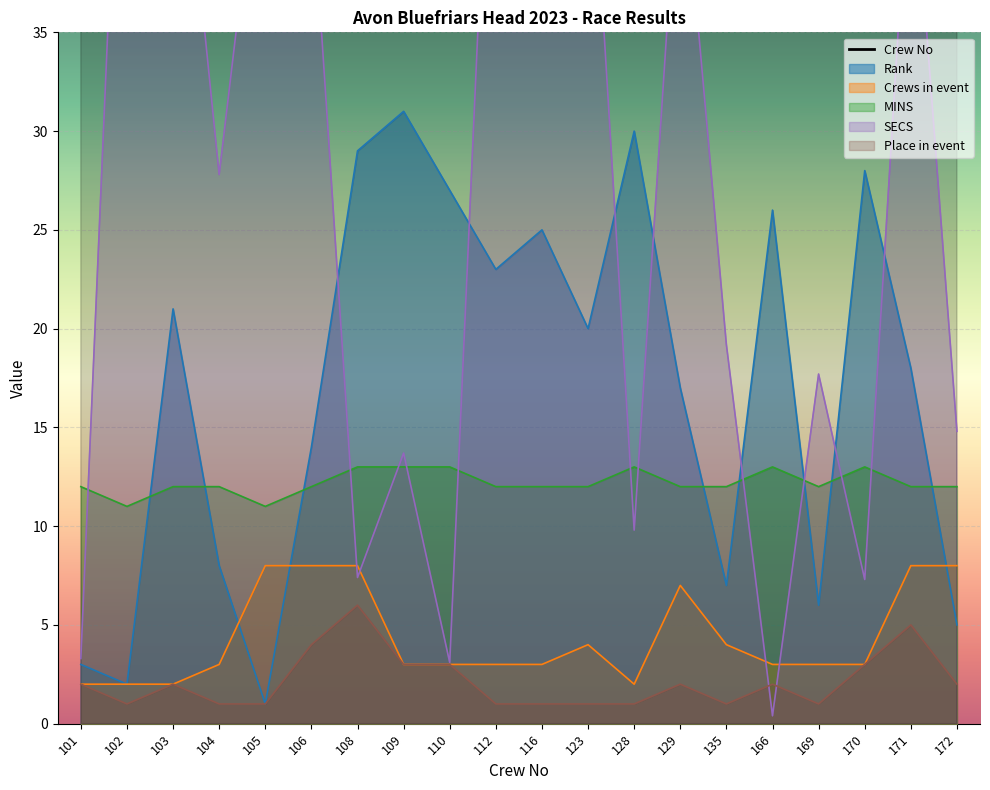

The value at 104 is 104. True or false?

True